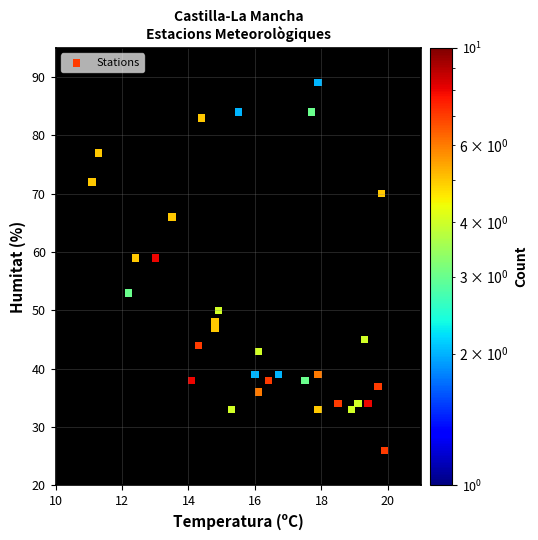

What is the range of Y values (max minus min)?

63